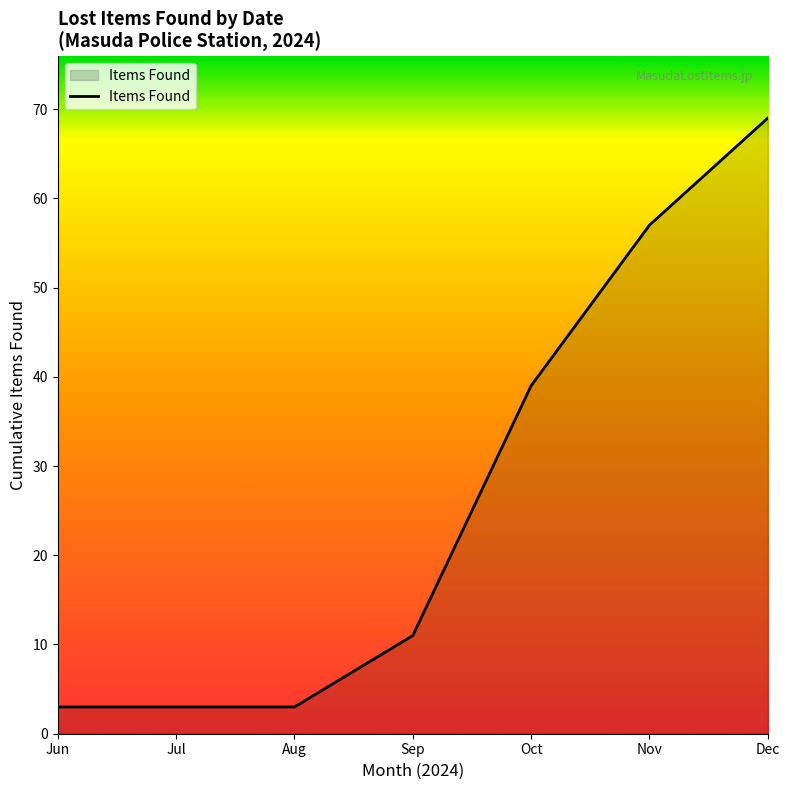

At which label is the value closest to 36?

Oct